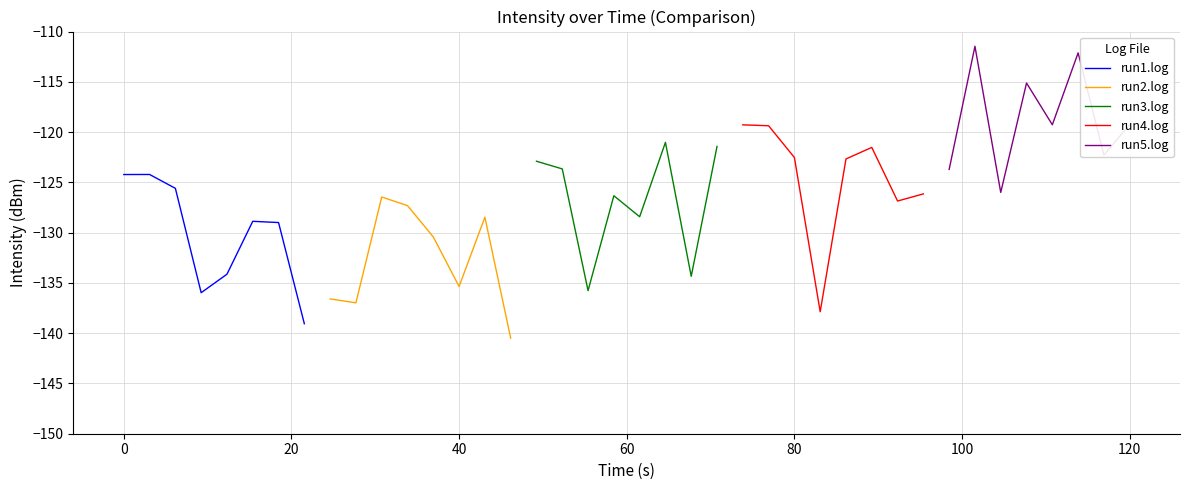

What is the average value of the run1.log series?

-130.1